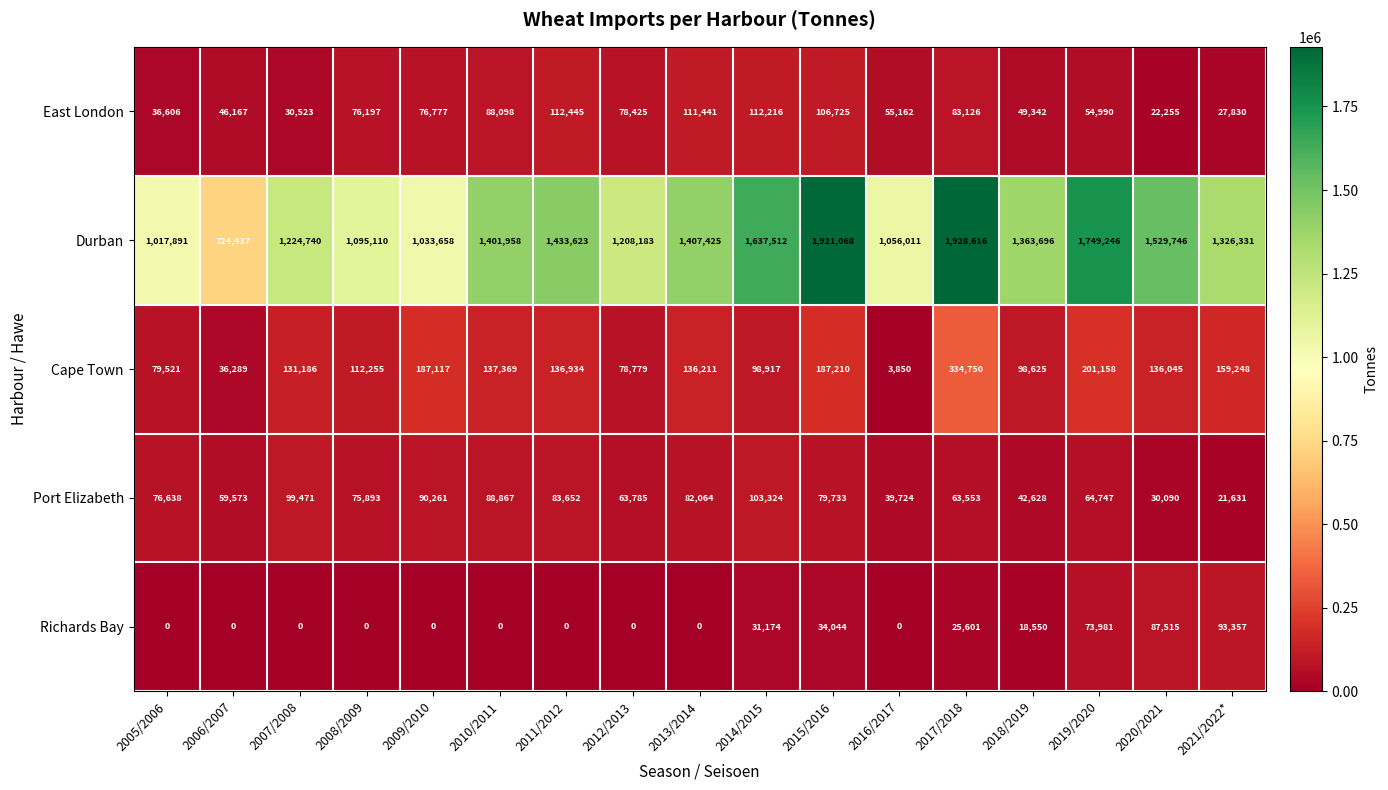

Read the Cape Town value at 2020/2021, to the nearest 100.

136000